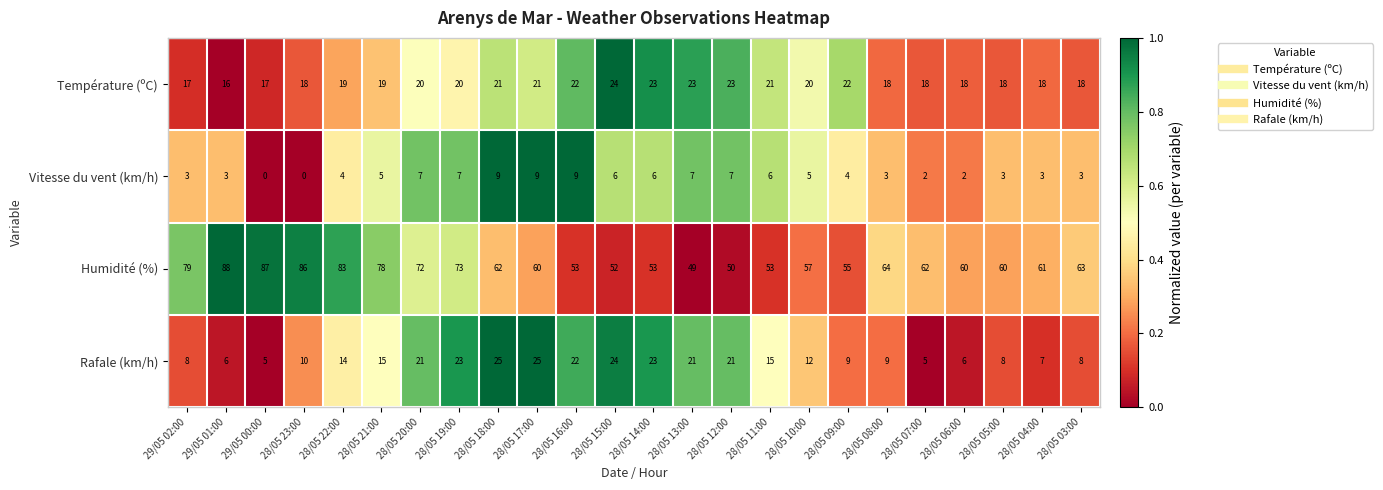

At 28/05 23:00, list the series in order from largest to smallest.

Humidité (%), Température (ºC), Rafale (km/h), Vitesse du vent (km/h)